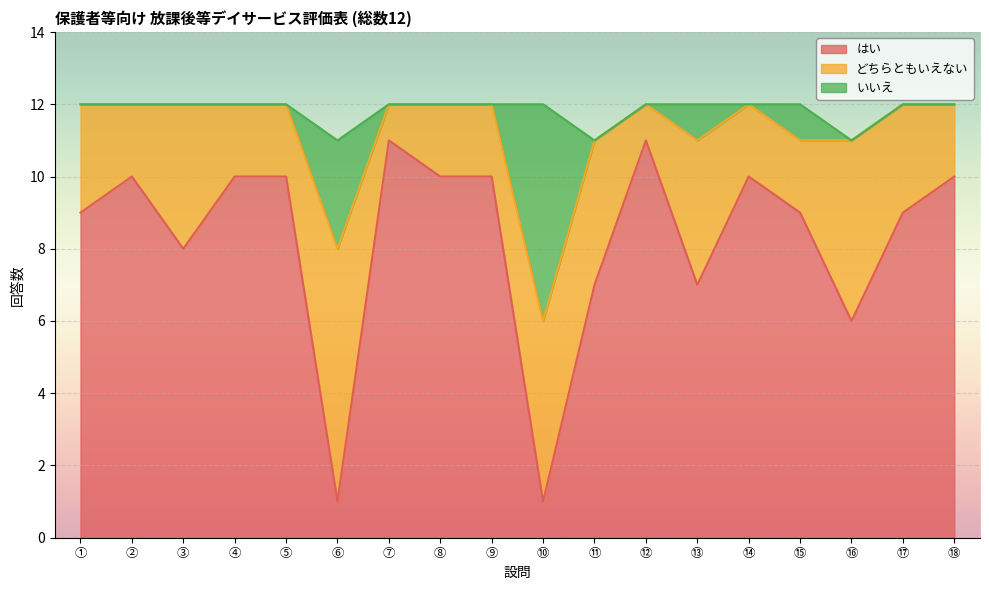

Which has a higher value, ⑯ or ⑭?

⑭